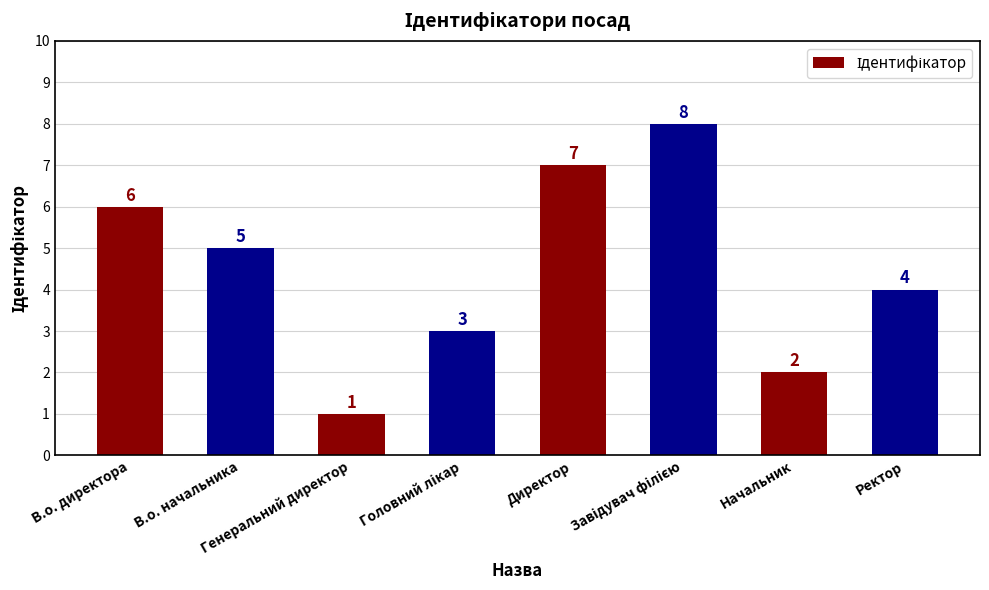

What is the difference between the second highest and second lowest values?

5